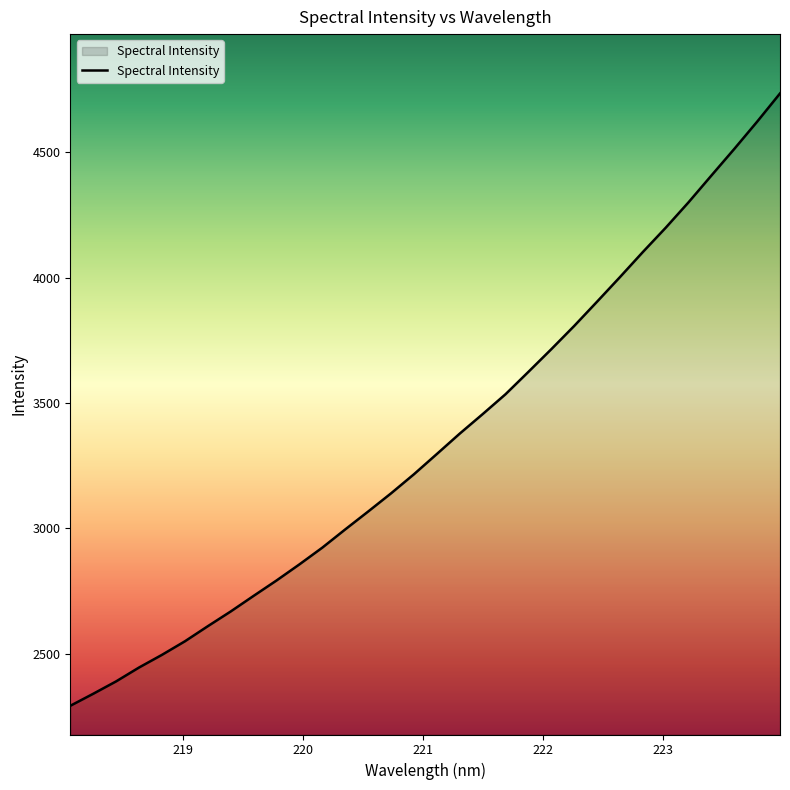

What is the difference between the maximum and minimum values?

2443.8